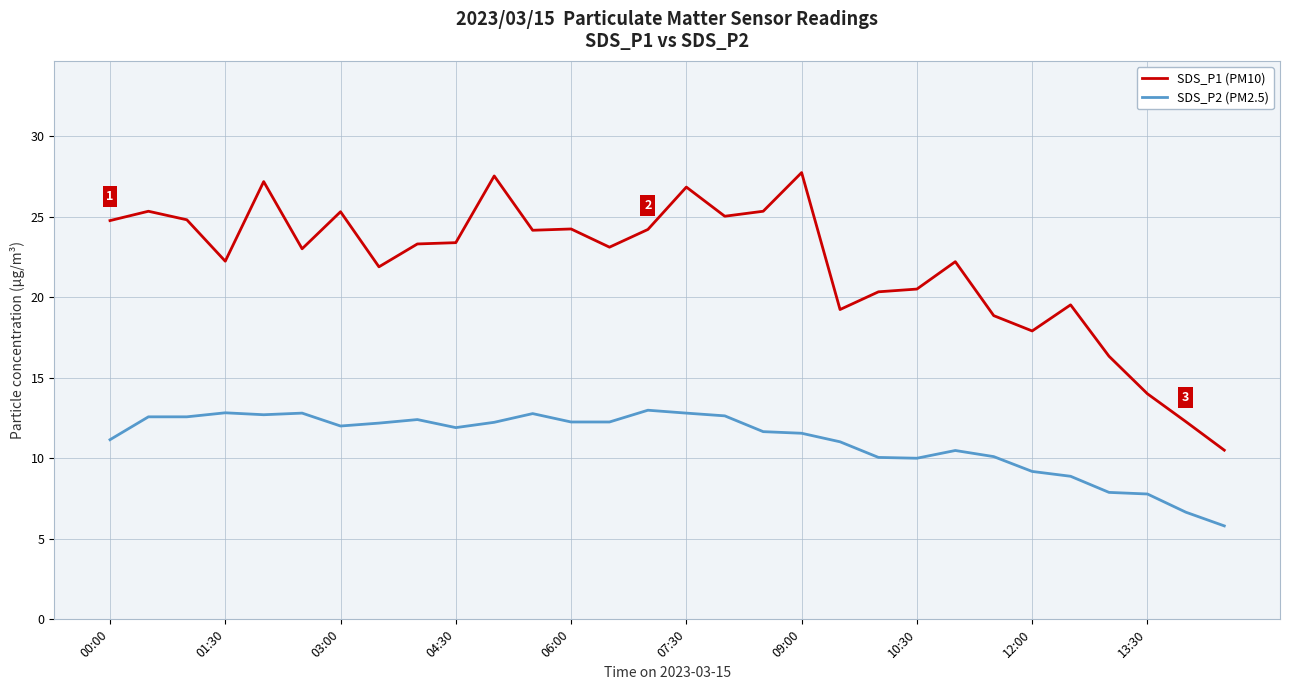

What is the maximum value for SDS_P1 (PM10)?

27.7